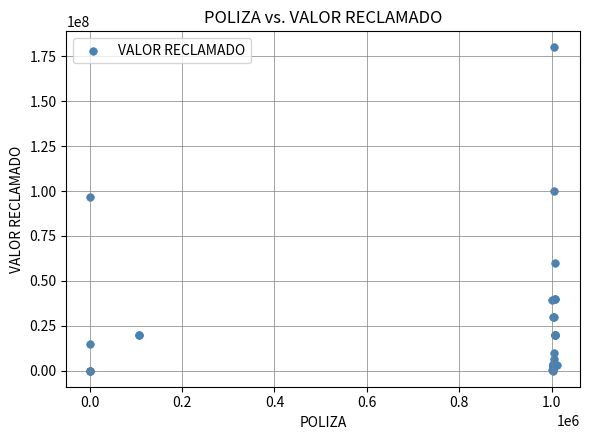

What Y value in the scatter plot is closest to 90000000?

96910000